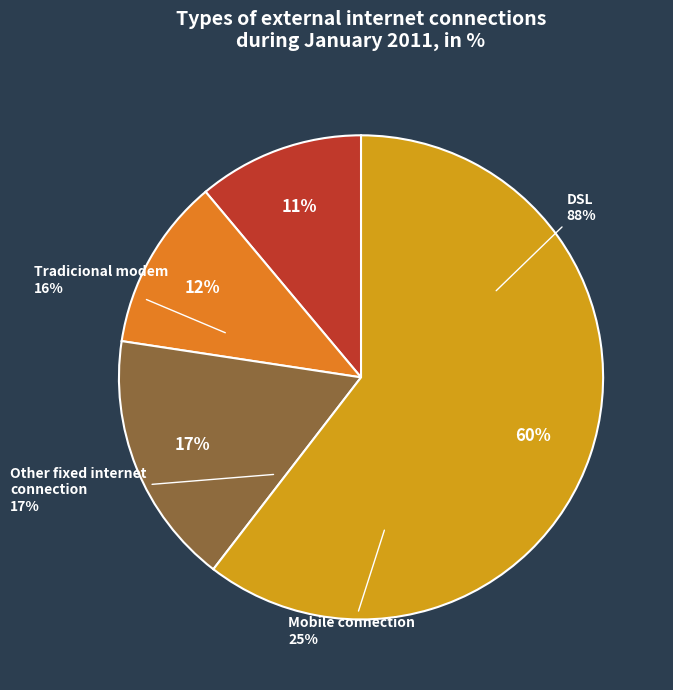

The Tradicional modem slice represents 1% of the pie. True or false?

False